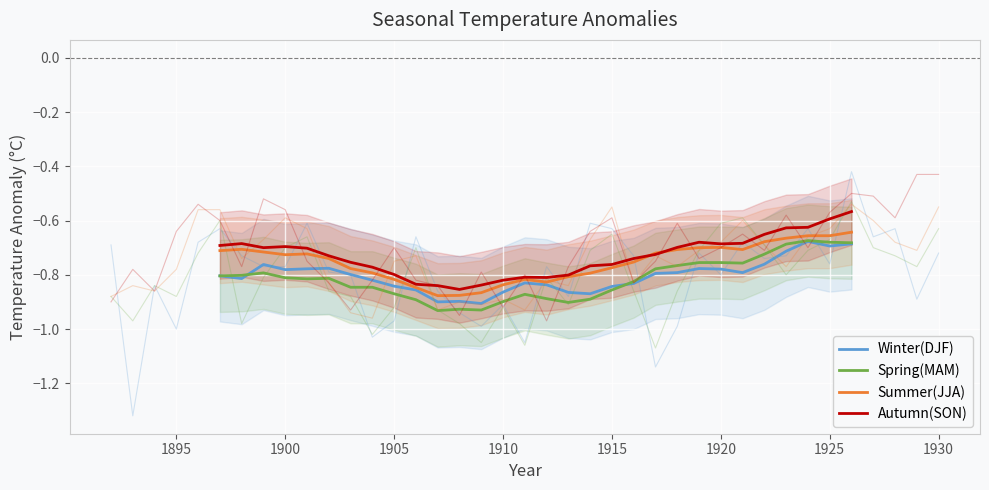

What is the highest value of the Autumn(SON) series?

-0.6